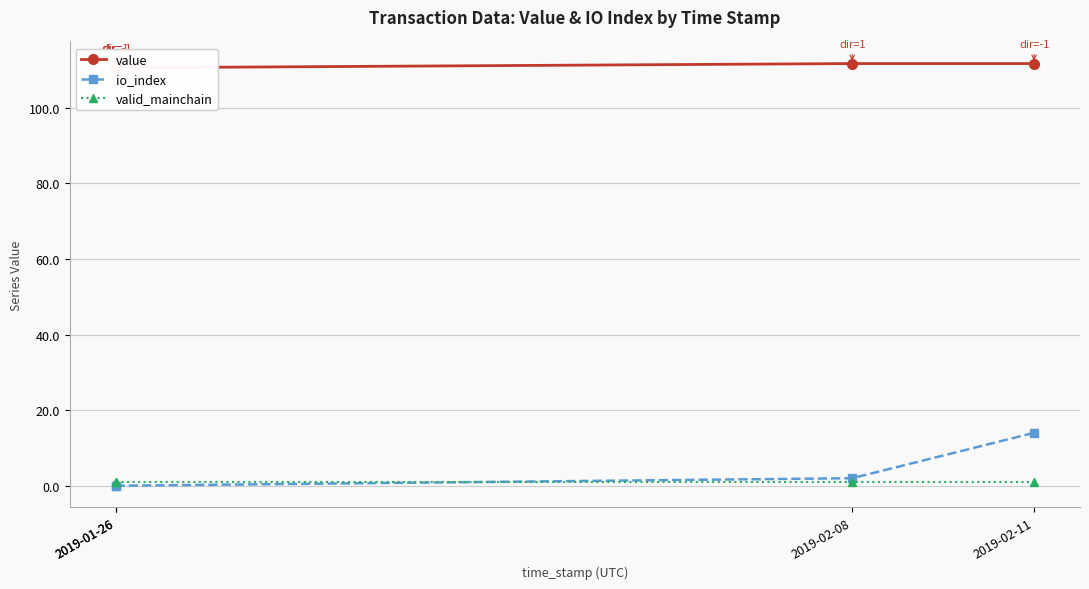

True or false: value has a value of 156.0 at 2019-01-26.

False